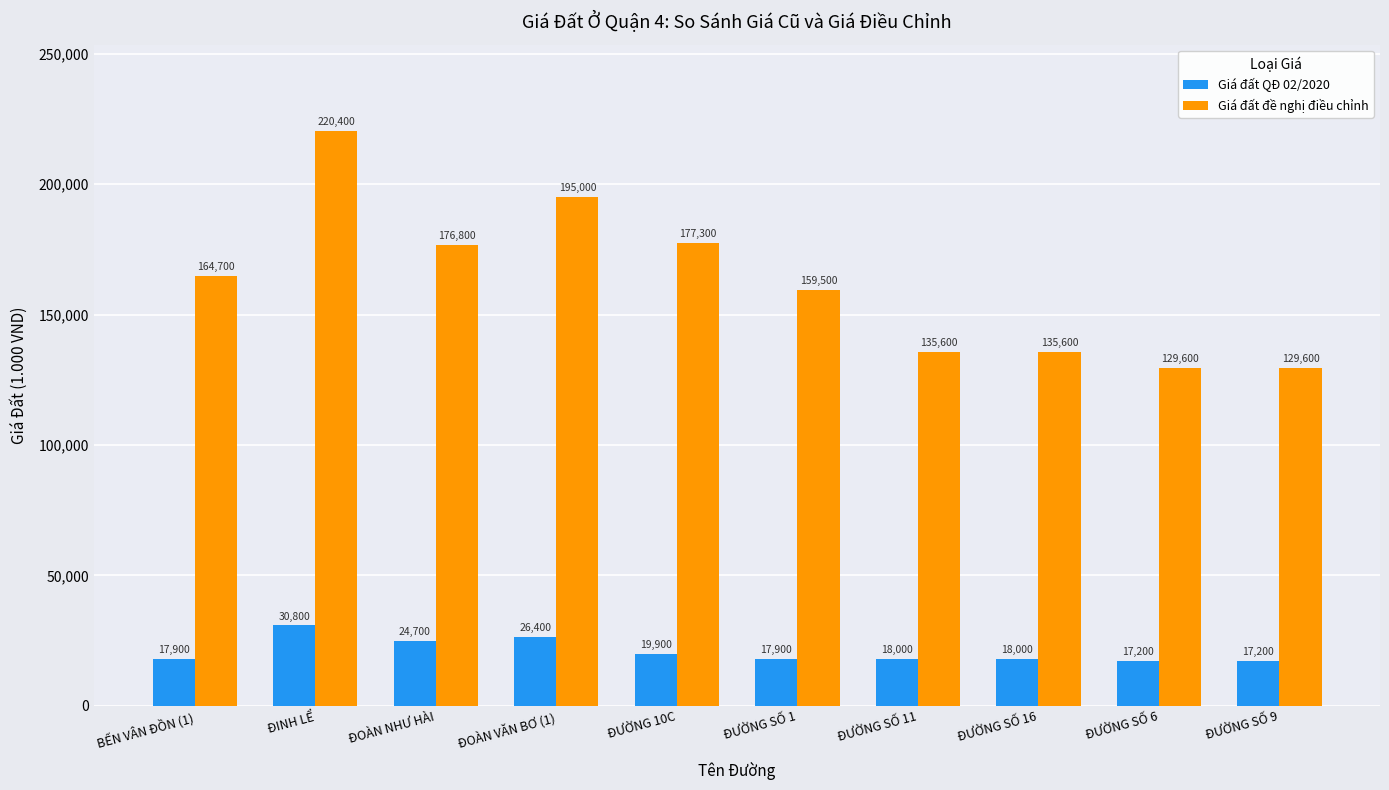

What is the sum of all Giá đất đề nghị điều chỉnh values?

1624100